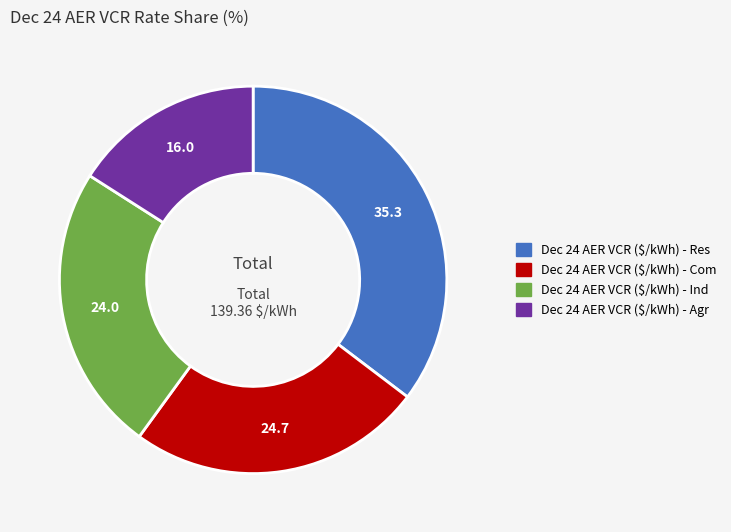

Is there a majority slice in this chart?

No